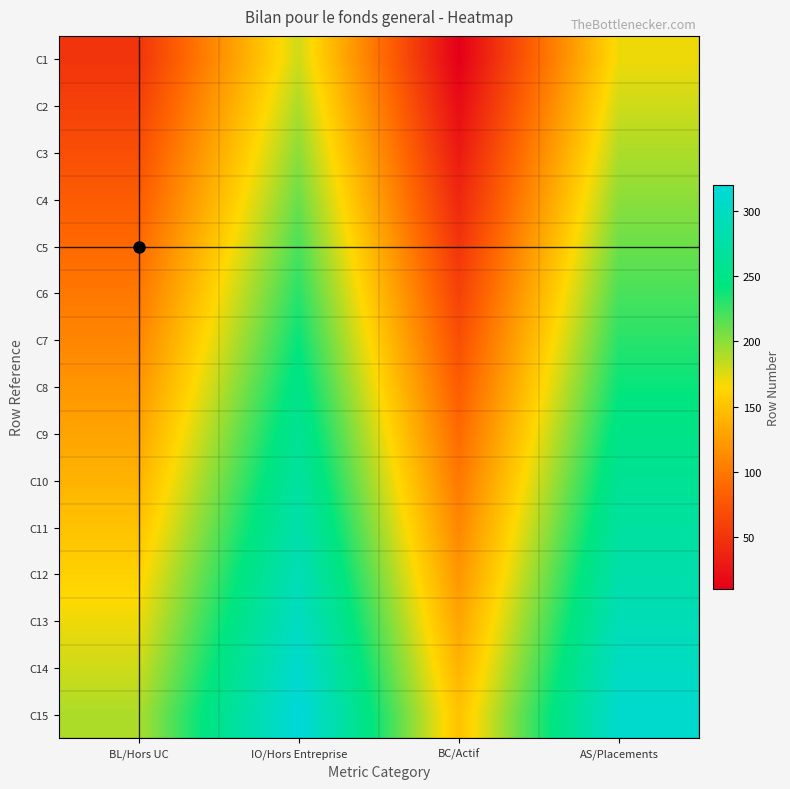

Rank the series at BC/Actif from highest to lowest value.

C15, C14, C13, C12, C11, C10, C9, C8, C7, C6, C5, C4, C3, C2, C1